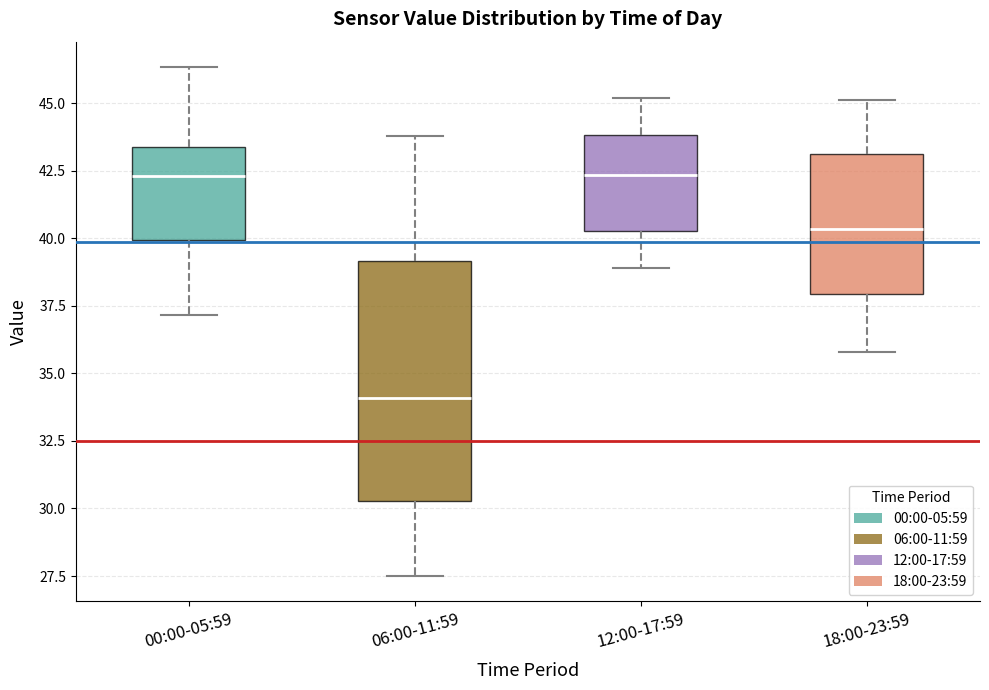

Which box is the tallest, from its lower edge to its upper edge?

06:00-11:59